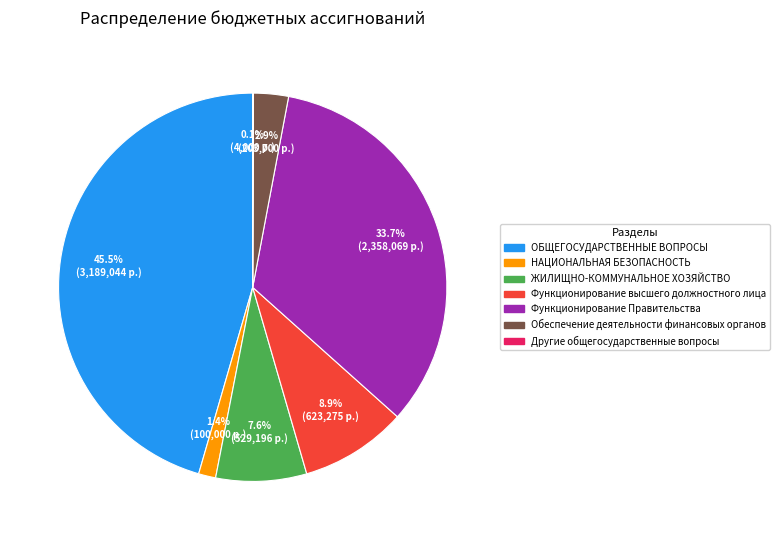

Does any single category account for the majority?

No